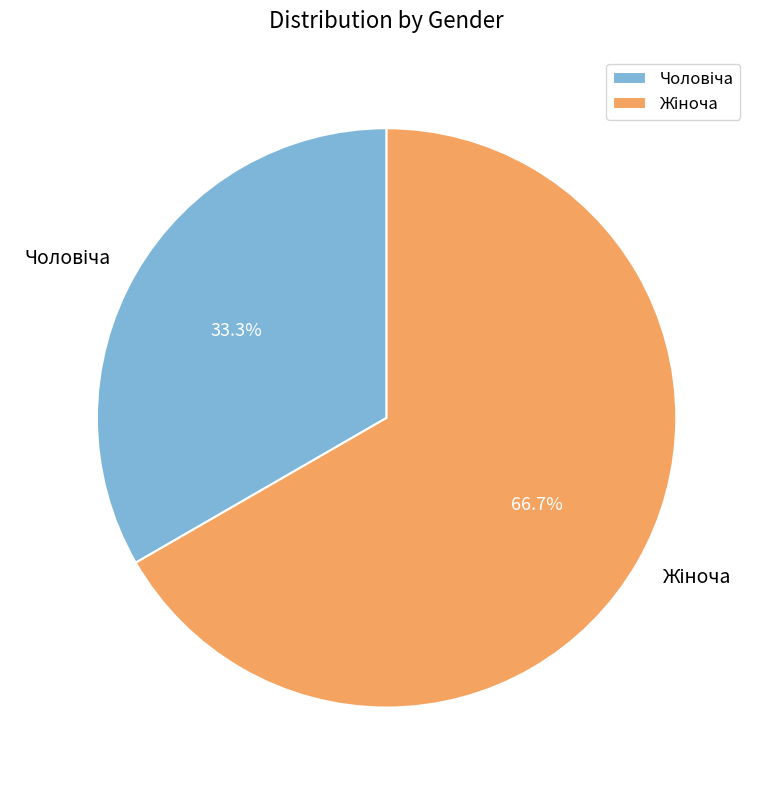

Does any single category account for the majority?

Yes